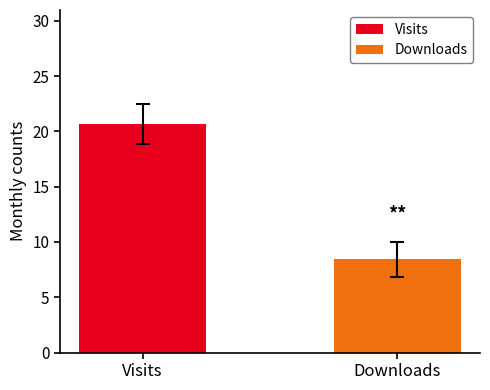

List the series in order of their overall mean, highest first.

Visits, Downloads